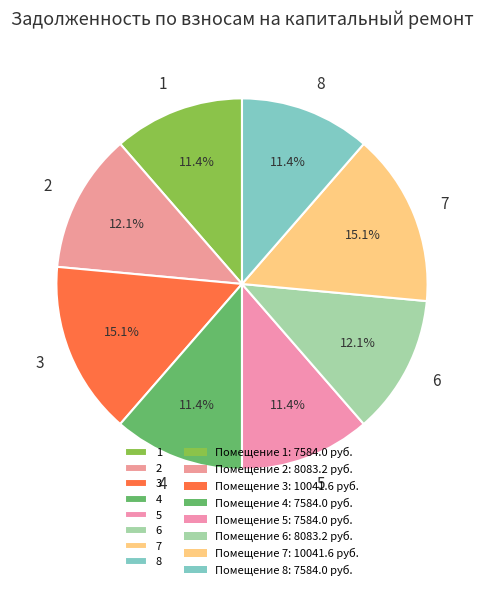

To the nearest percent, what is the difference between the largest and smallest slice percentages?

4%